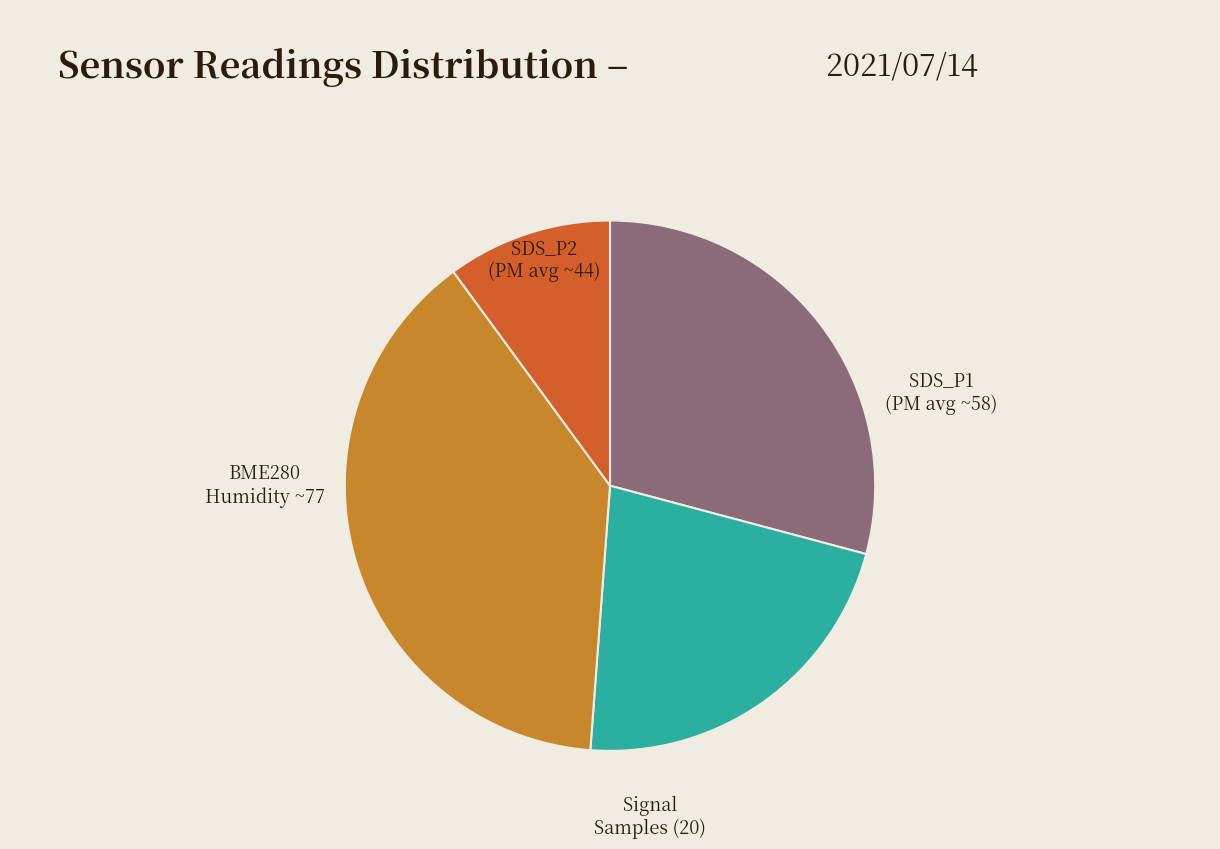

Is there any slice that represents more than half of the pie?

No